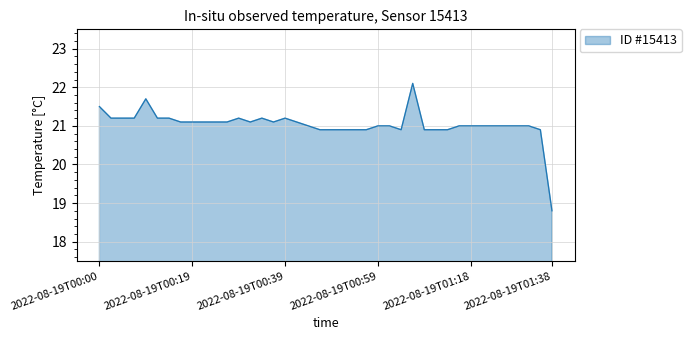

What is the difference between the maximum and minimum values?

3.3